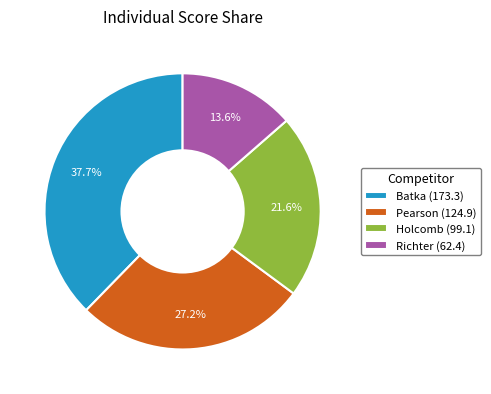

Is there any slice that represents more than half of the pie?

No